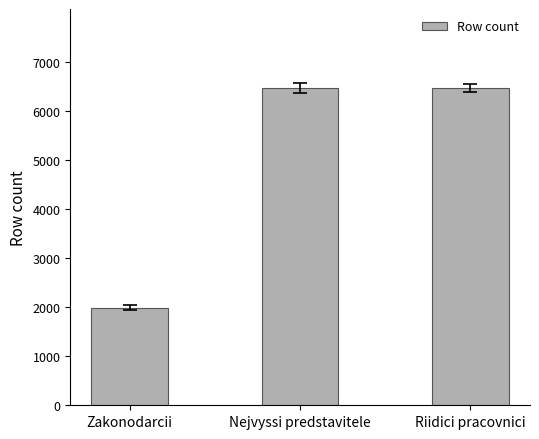

What value does the data have at Nejvyssi predstavitele?

6468